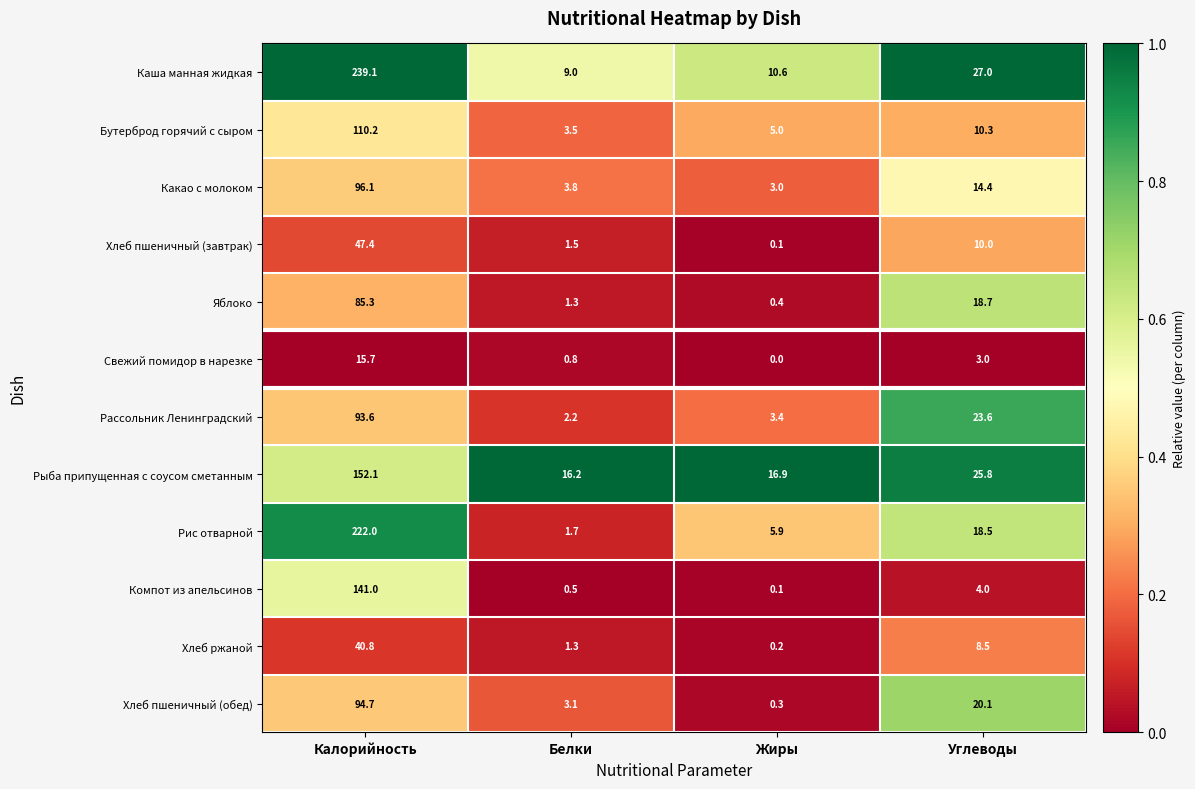

Which category has the lowest value across all series?

Жиры